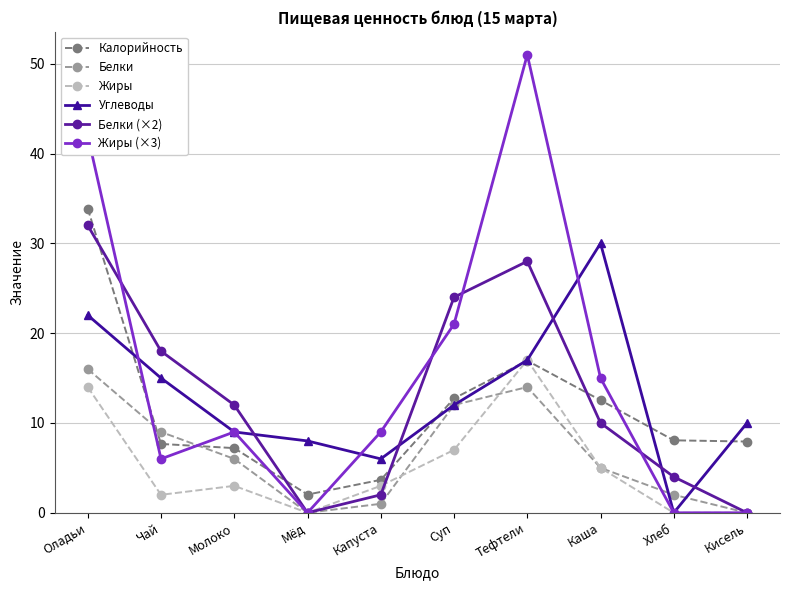

Between Каша and Кисель, which series saw the biggest shift?

Углеводы